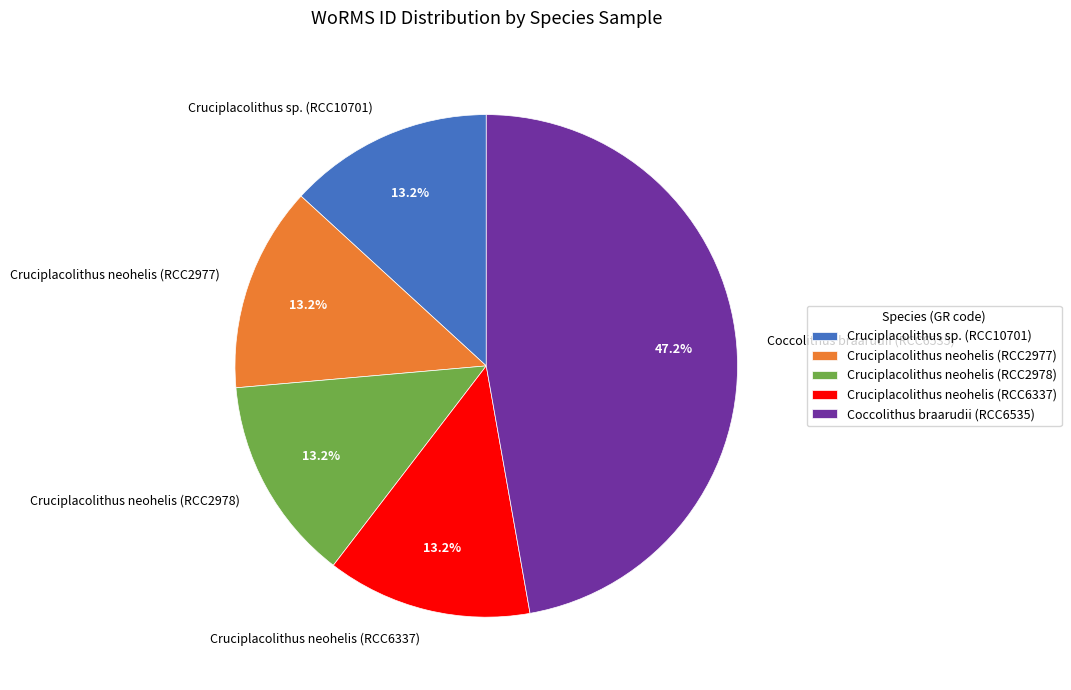

To the nearest percent, what is the difference between the largest and smallest slice percentages?

34%